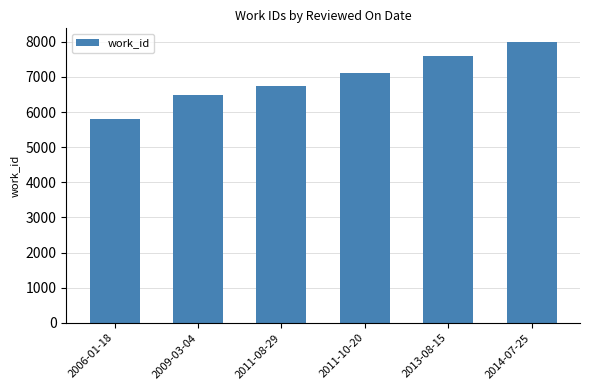

How many bars are there in total?

6